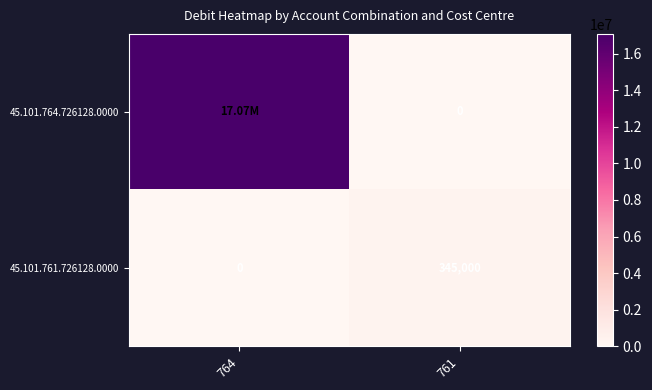

Rank the categories by 45.101.761.726128.0000 value from lowest to highest.

764, 761